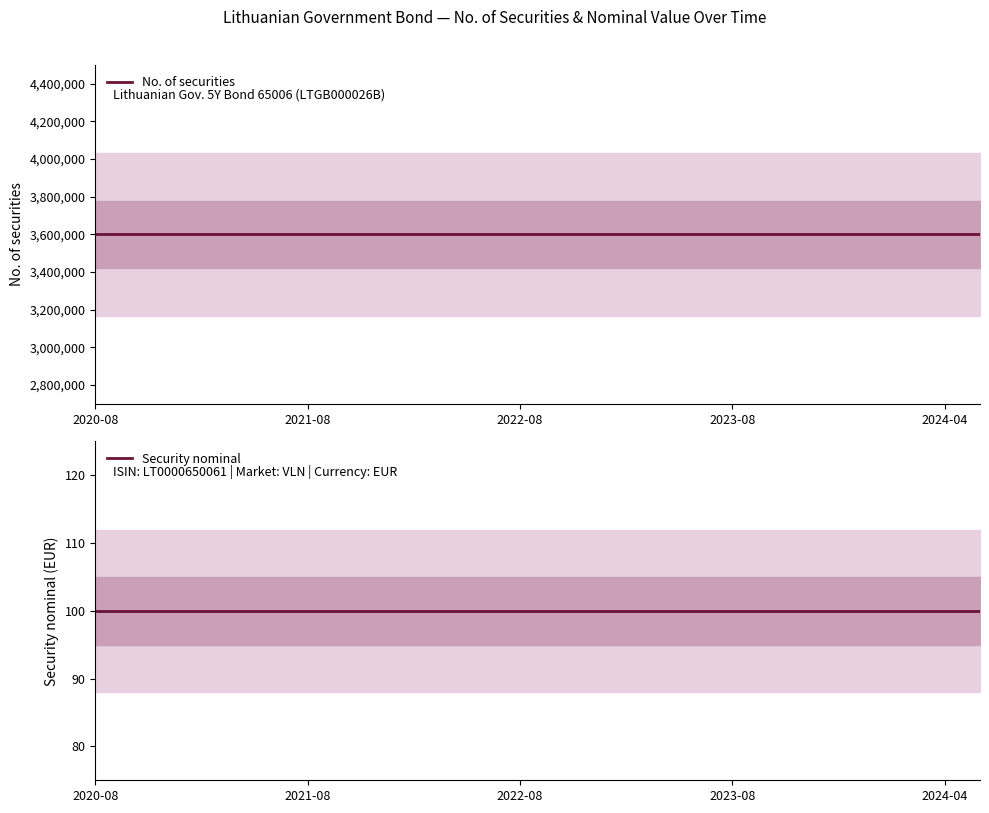

True or false: No. of securities and Security nominal intersect in this chart.

False